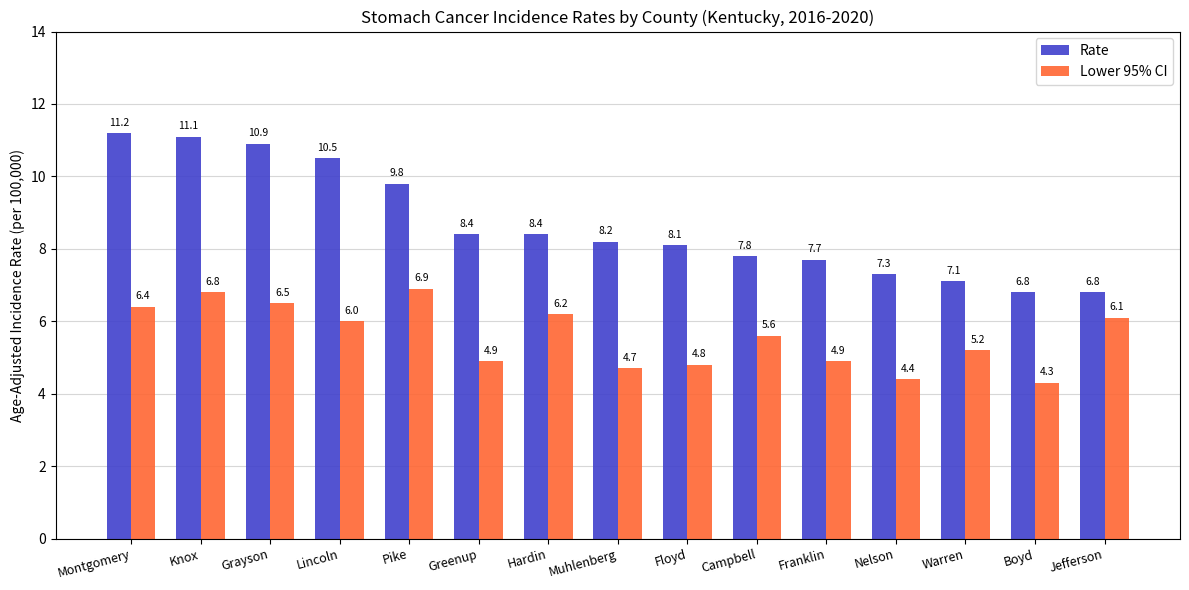

What is the total value across all series at Hardin?

14.6